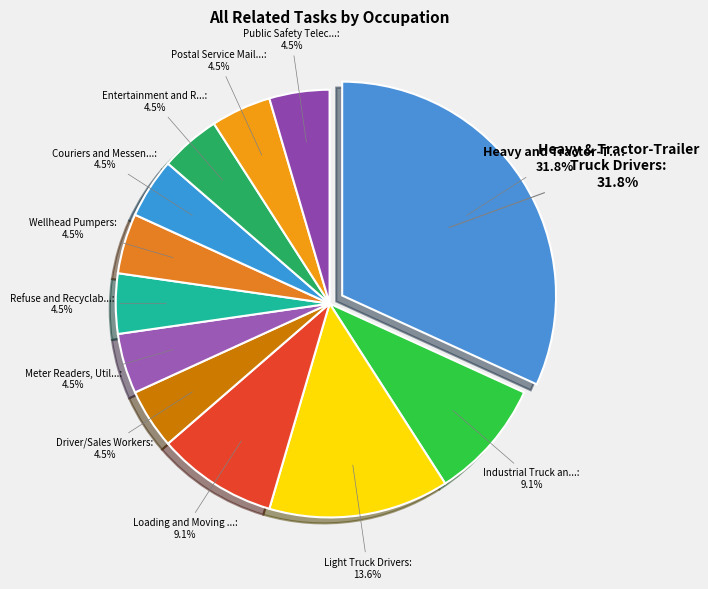

What percentage do Driver/Sales Workers and Meter Readers, Utilities together represent?

9.1%